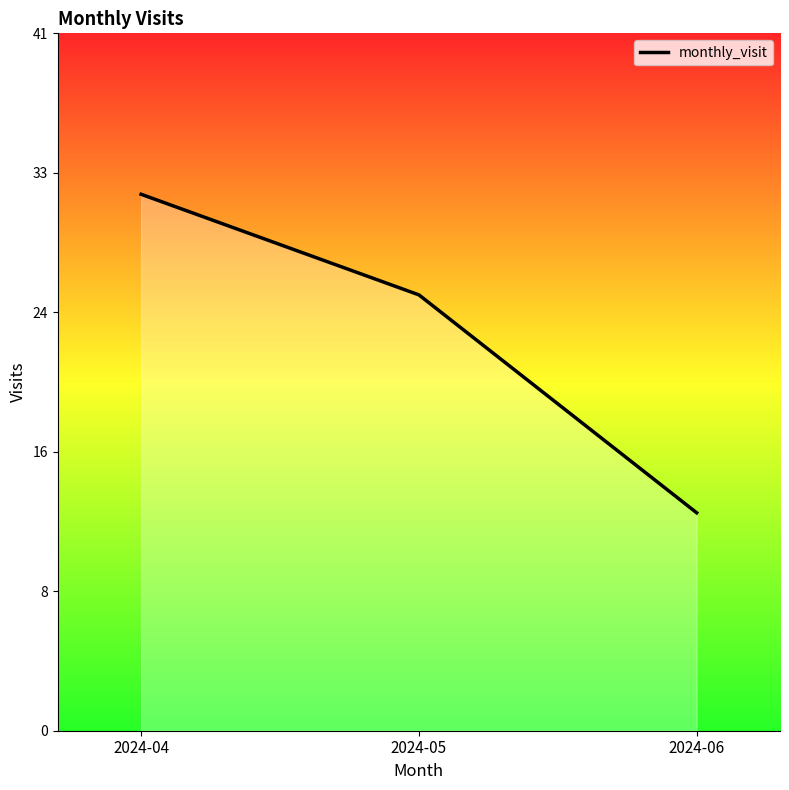

What is the sum of the values at 2024-05 and 2024-04?

58